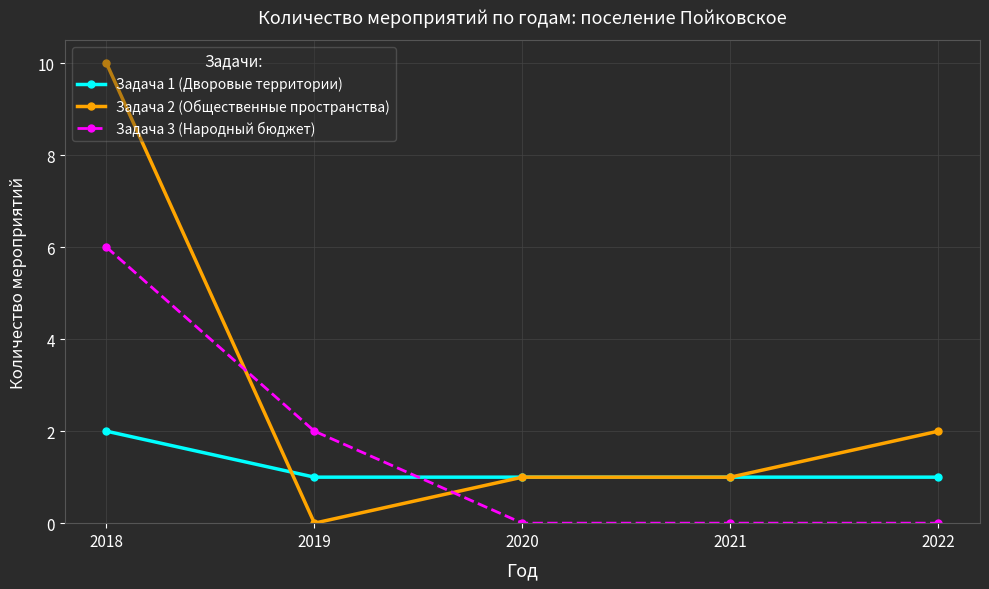

What is the value of the Задача 3 (Народный бюджет) point at the 2nd from the left?

2